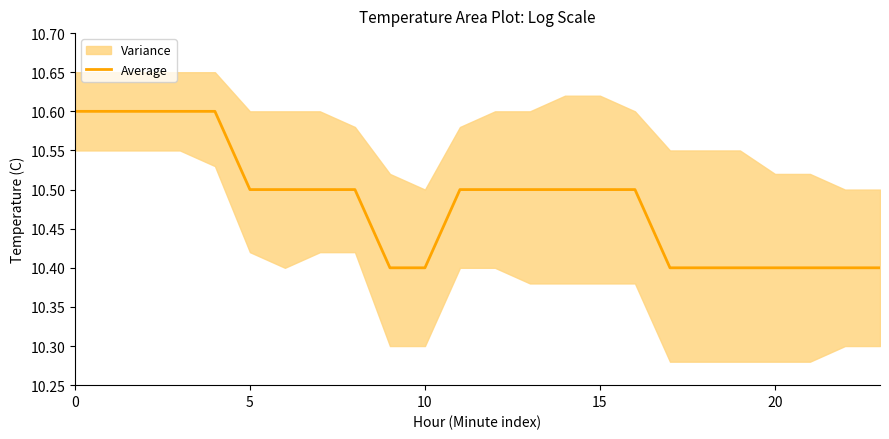

How many data points does each series have?

24